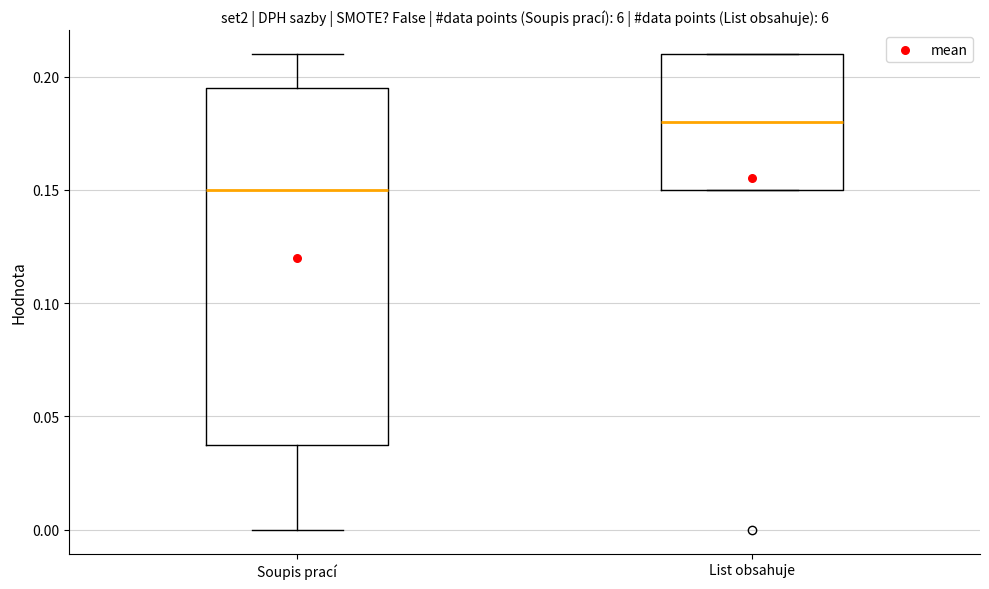

Comparing the boxes themselves (not the whiskers), which one is the tallest?

Soupis prací